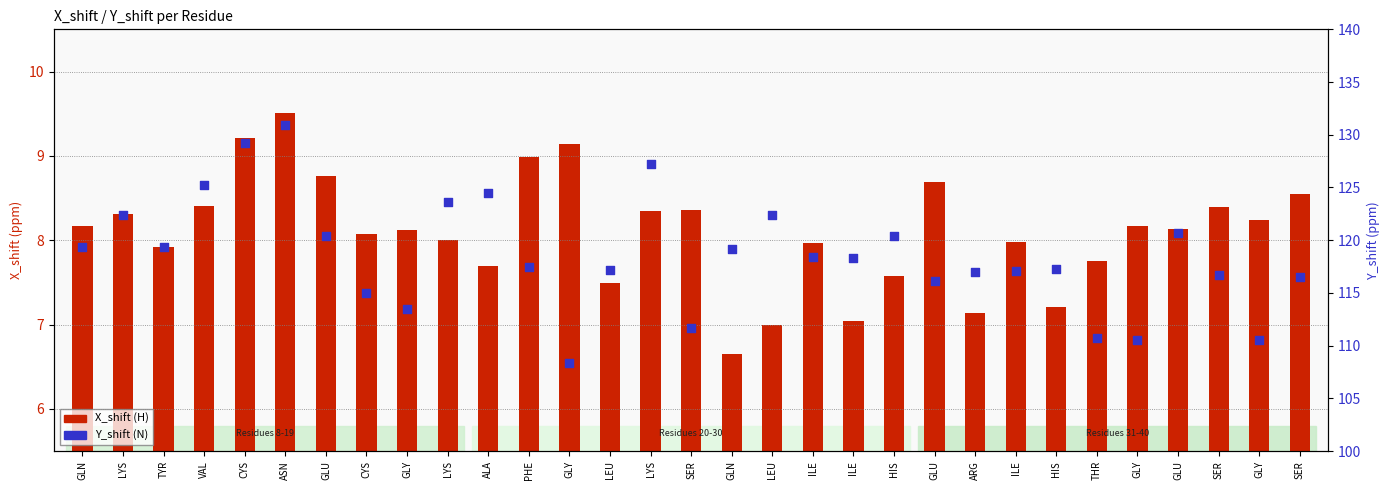

Is the value of Y_shift (N) at GLU greater than the value of X_shift (H) at SER?

Yes